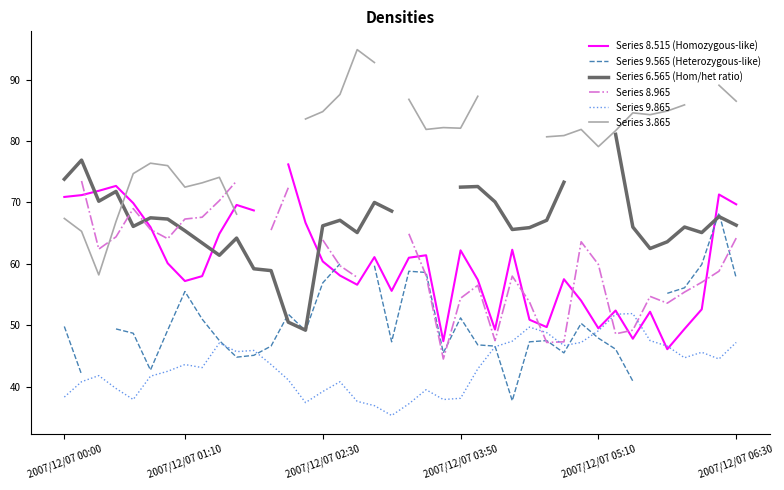

True or false: Series 9.865 has more than 2 interior local peaks.

True